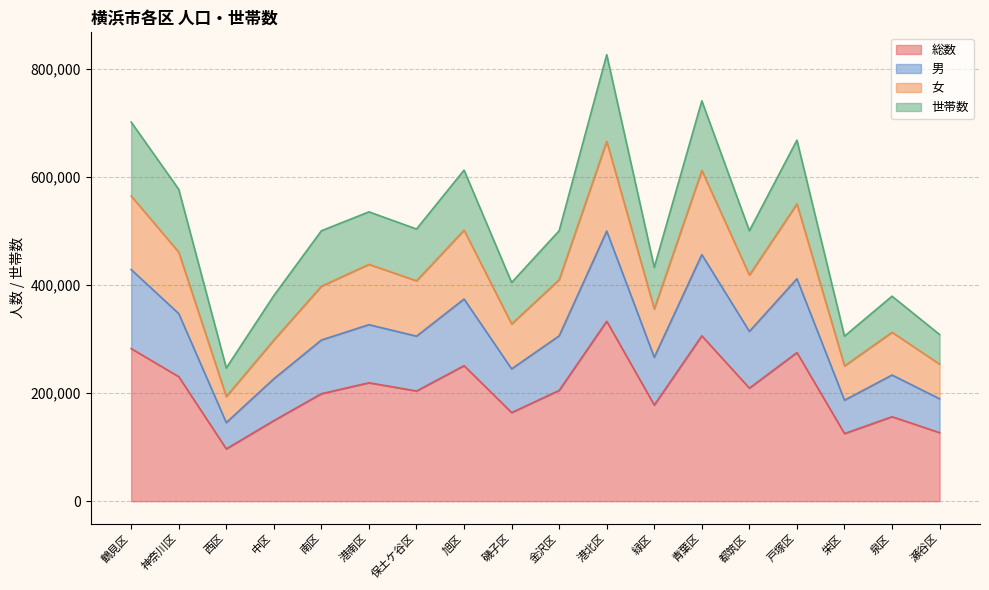

True or false: 女 has more than 2 points higher than both neighbors.

True